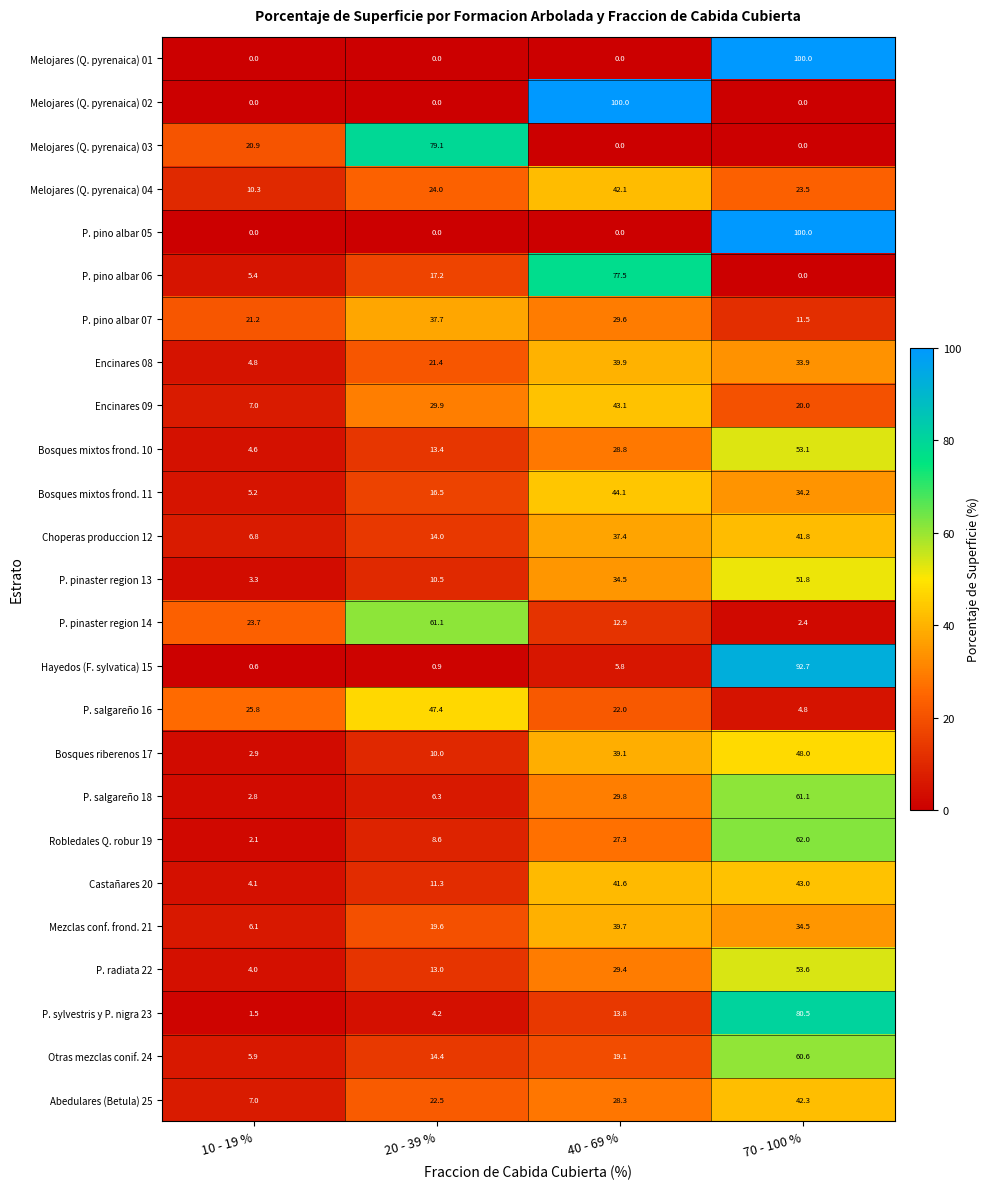

Between 10 - 19 % and 40 - 69 %, which series saw the biggest shift?

Melojares (Q. pyrenaica) 02